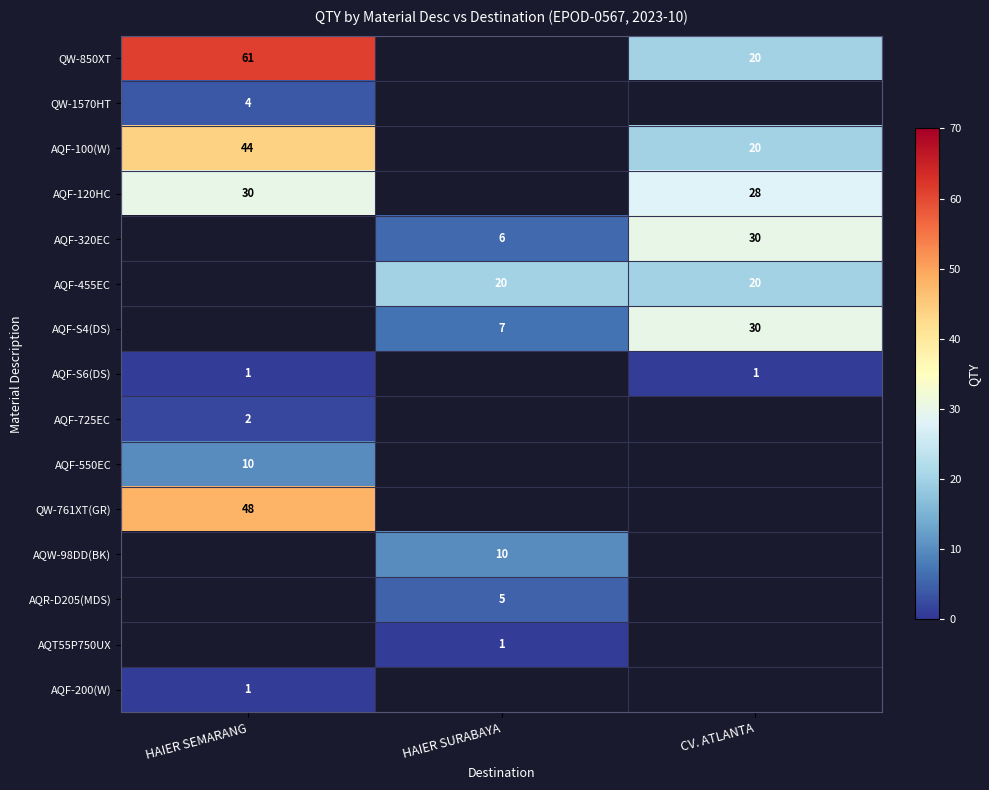

Count the number of data series in this chart.

15